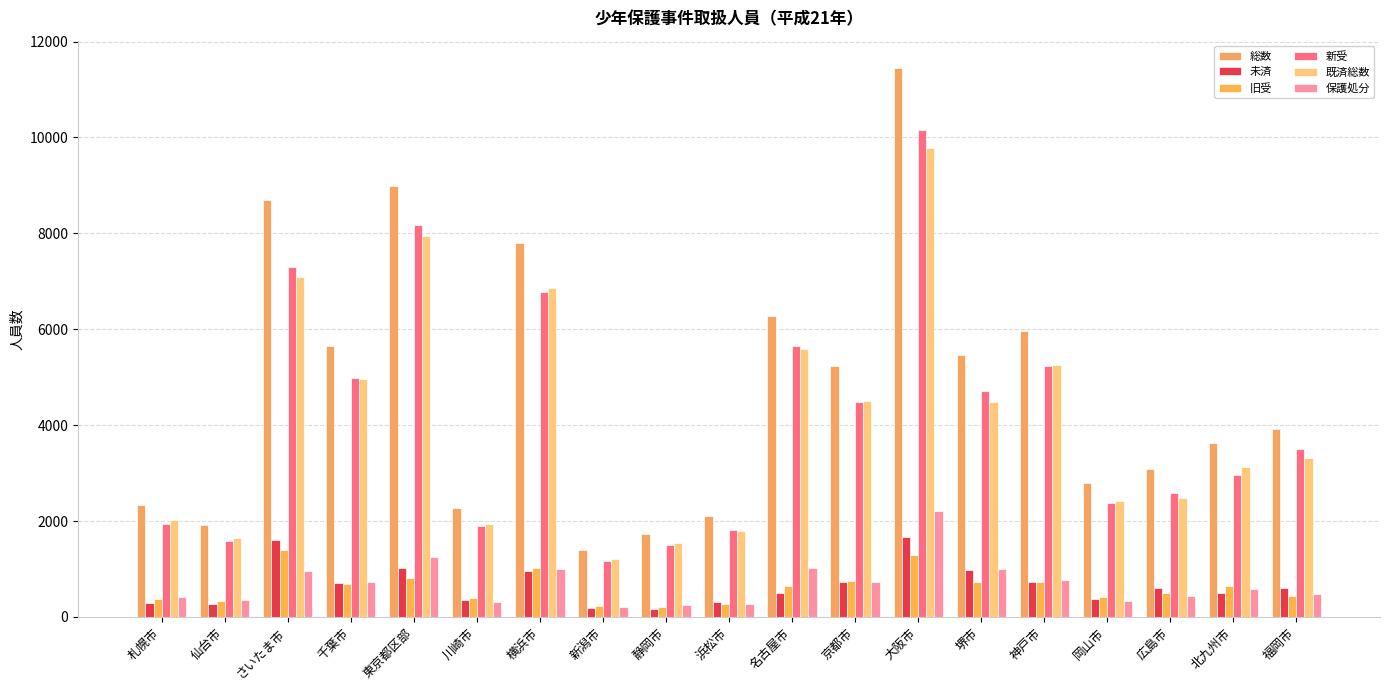

Does the chart contain stacked bars?

No